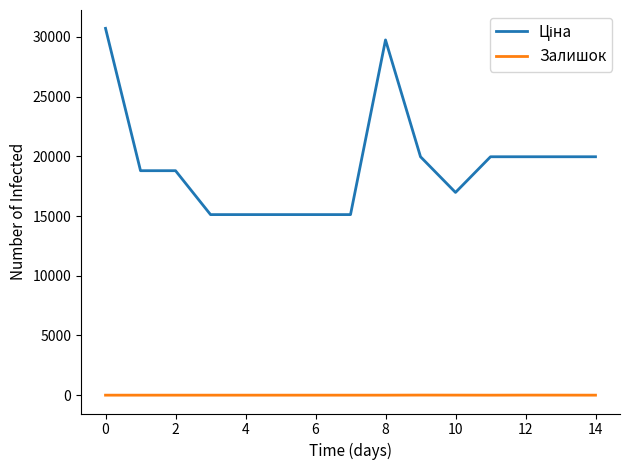

What is the spread (max minus min) of values at 2?

18796.8